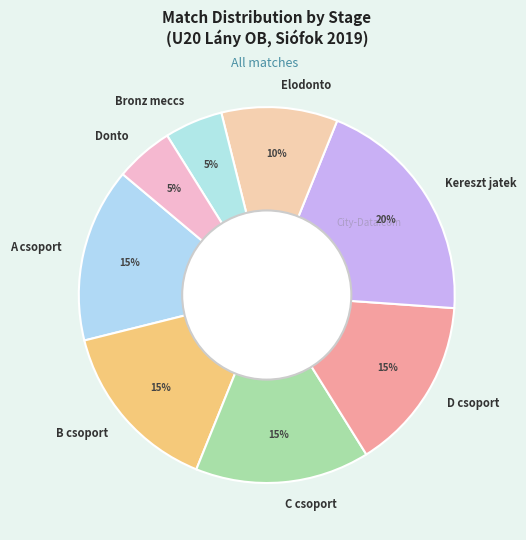

How many segments does this pie chart have?

8